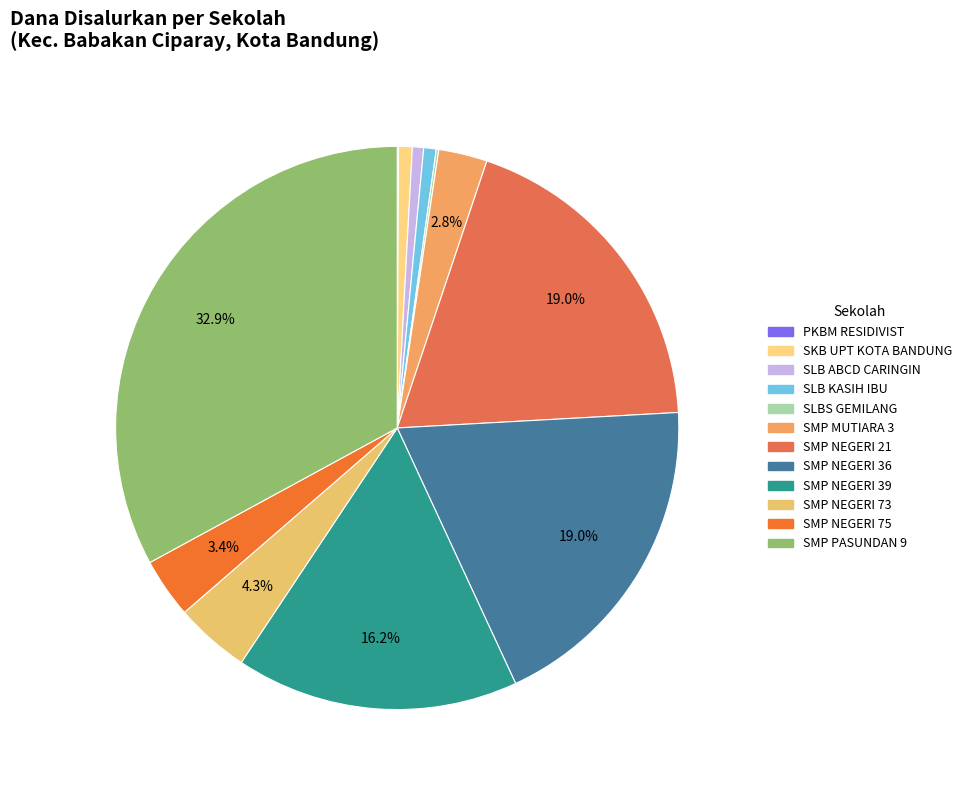

Count the number of slices in the pie.

12